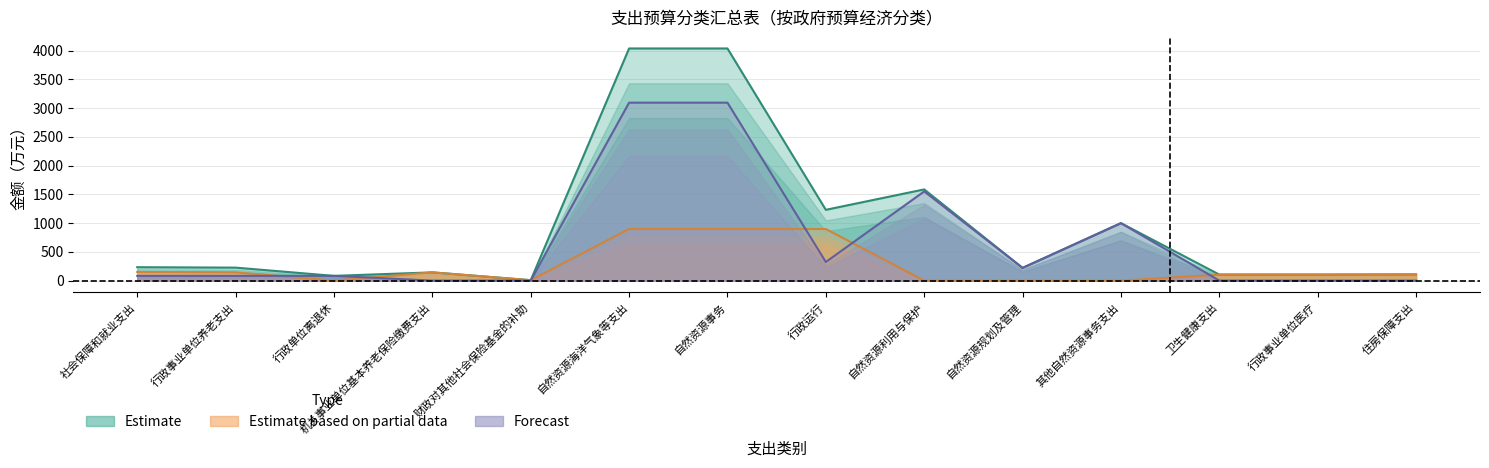

List the labels in order of Forecast value, smallest first.

机关事业单位基本养老保险缴费支出, 财政对其他社会保险基金的补助, 卫生健康支出, 行政事业单位医疗, 住房保障支出, 社会保障和就业支出, 行政事业单位养老支出, 行政单位离退休, 自然资源规划及管理, 行政运行, 其他自然资源事务支出, 自然资源利用与保护, 自然资源海洋气象等支出, 自然资源事务